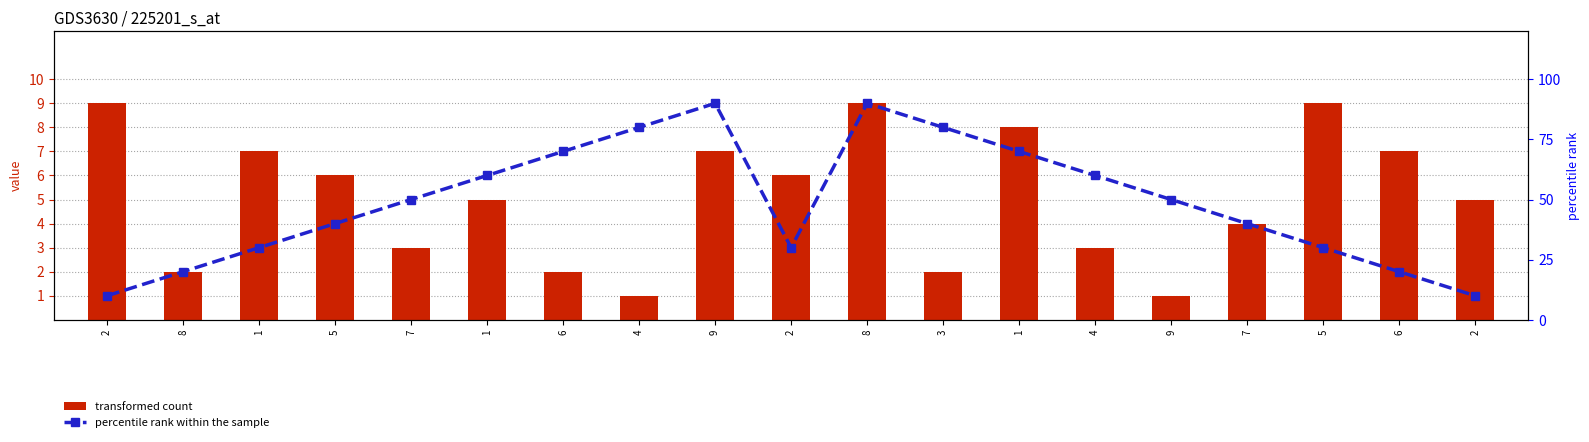

Is the value of percentile rank within the sample at 1 greater than the value of transformed count at 1?

Yes